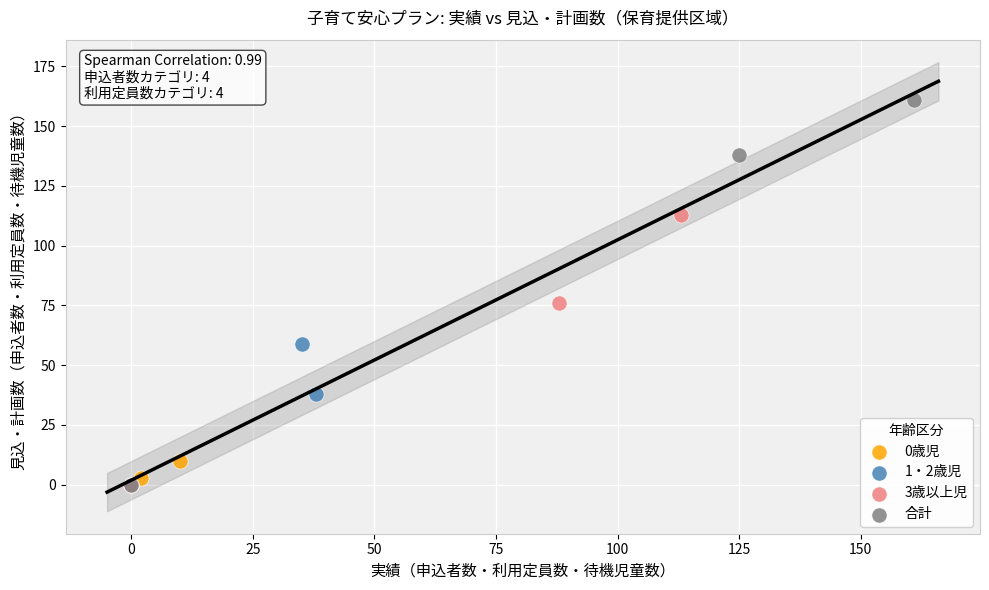

Which series reaches the maximum Y coordinate?

合計